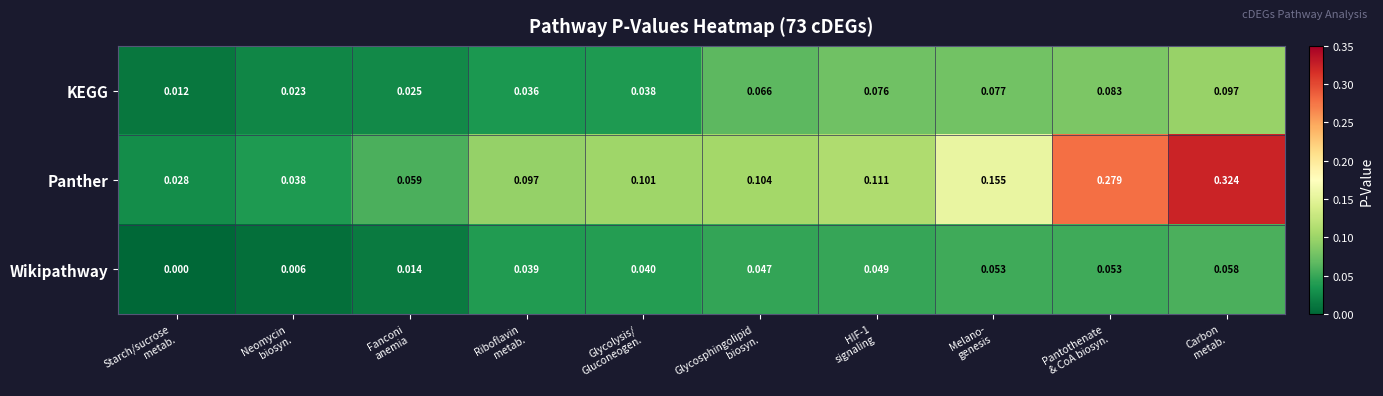

At which category does the chart reach its minimum across all series?

Starch/sucrose
metab.